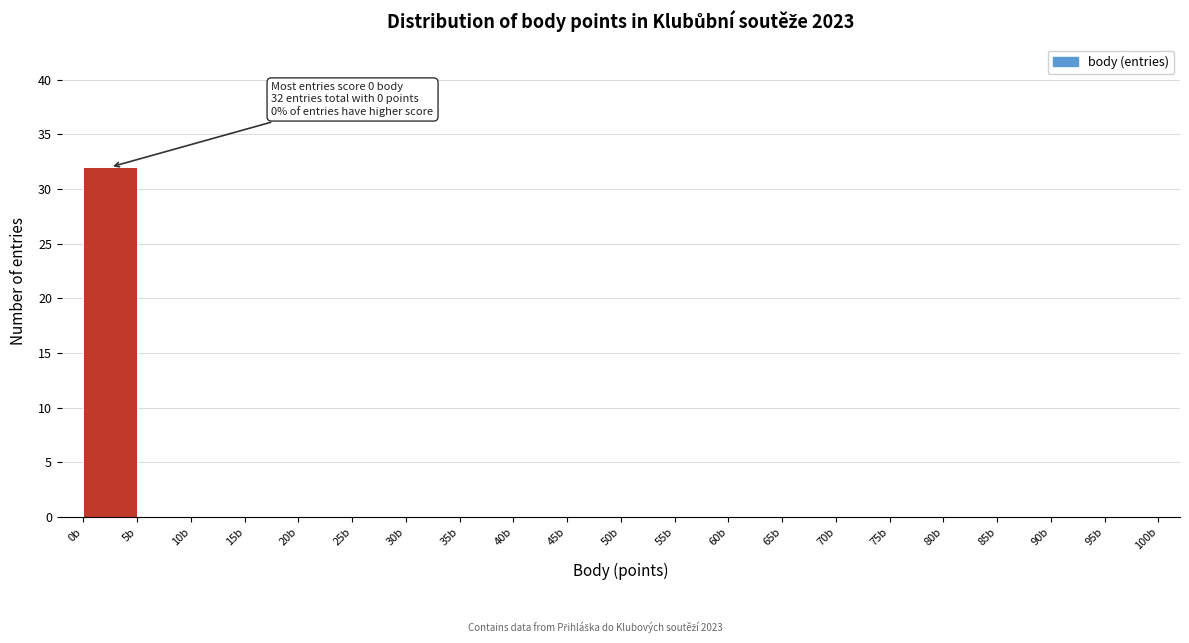

Over which range of the x-axis is the bar tallest?

0 to 5